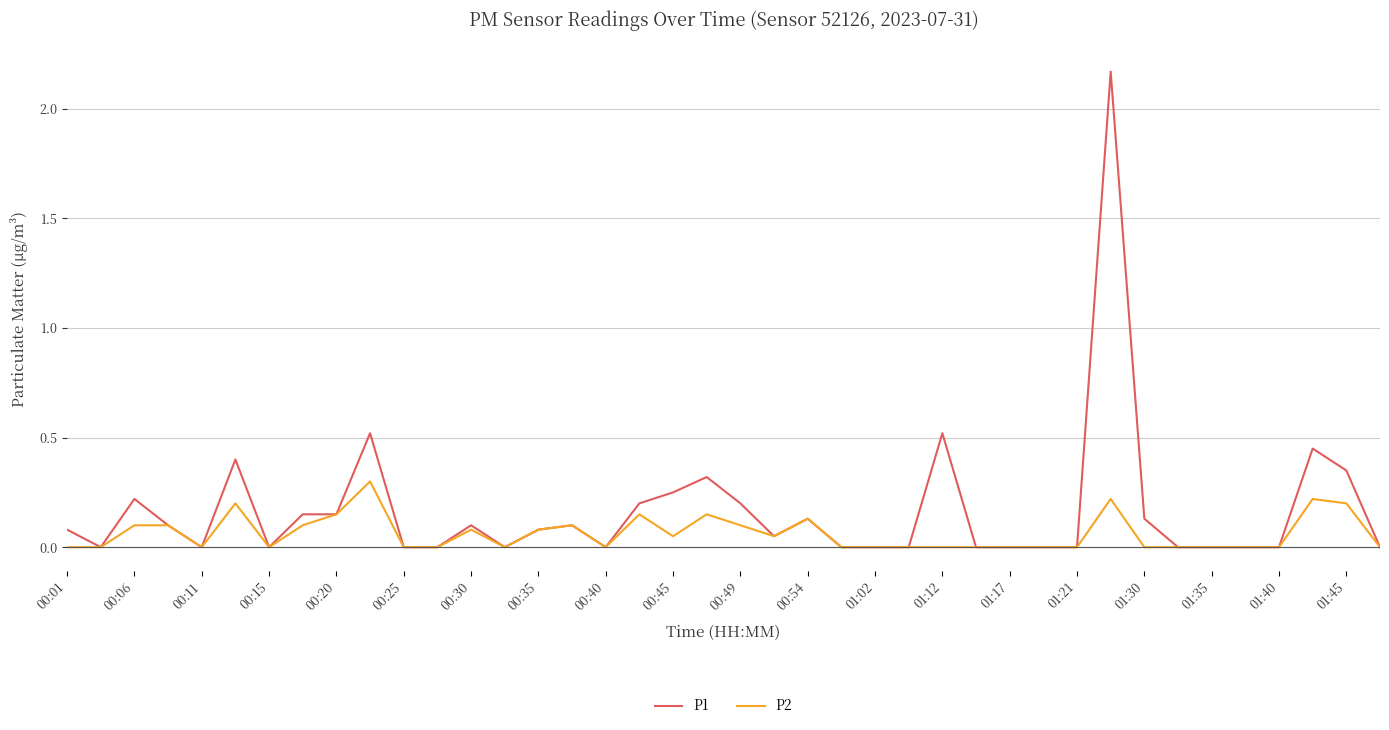

List the series in order of their overall mean, highest first.

P1, P2